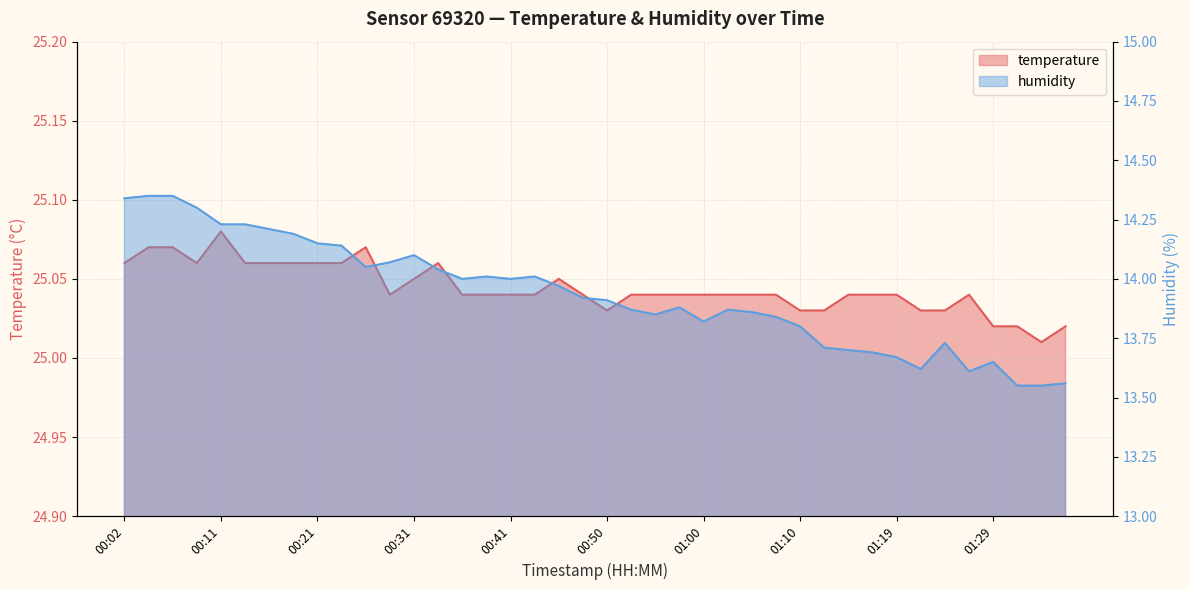

Which has a higher value, 01:02 or 00:28?

01:02